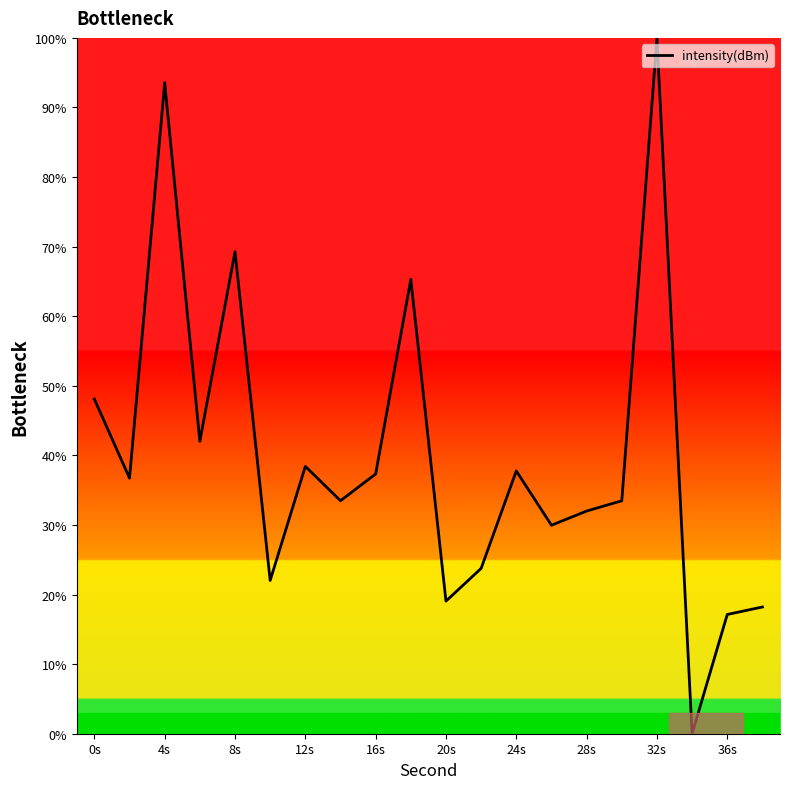

What is the difference between the maximum and minimum values?

100.0